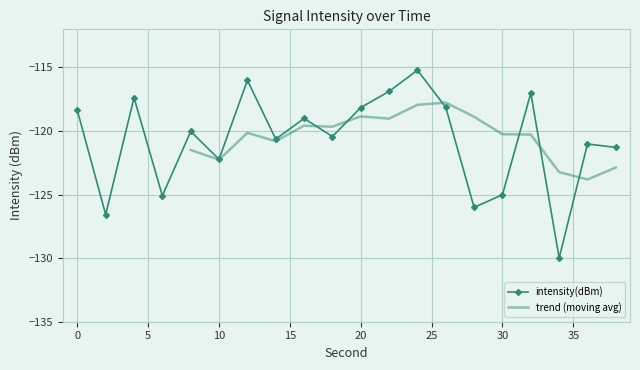

Where is the data nearest to the value -122?

10